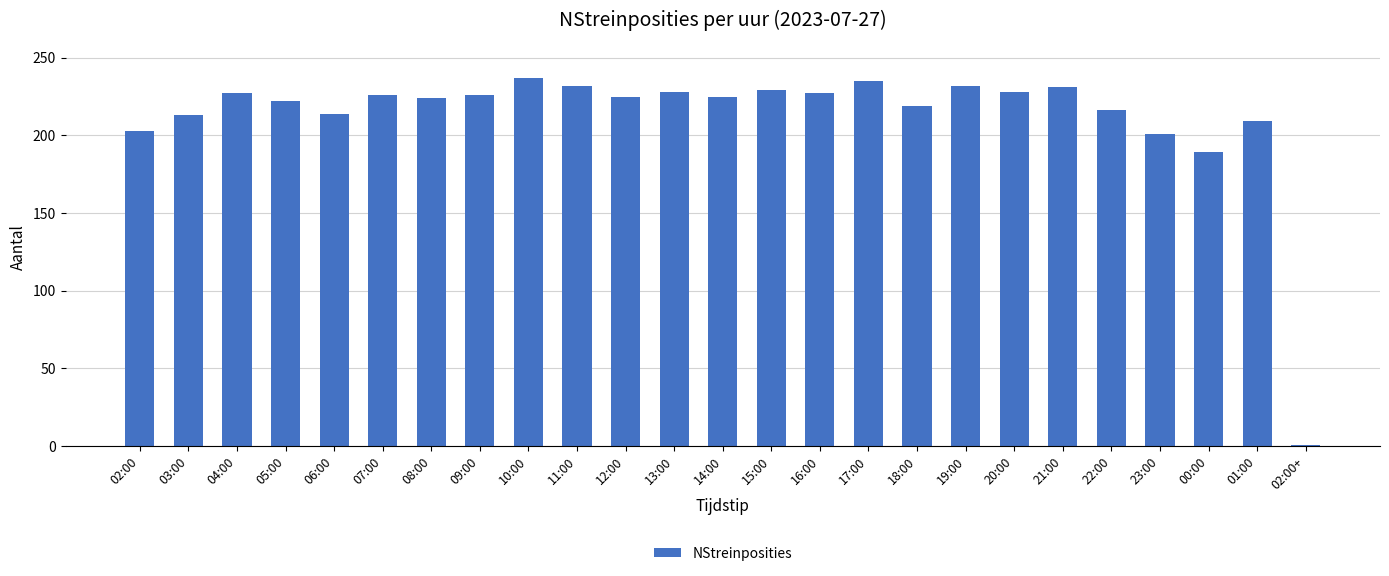

Between 15:00 and 10:00, which is larger?

10:00